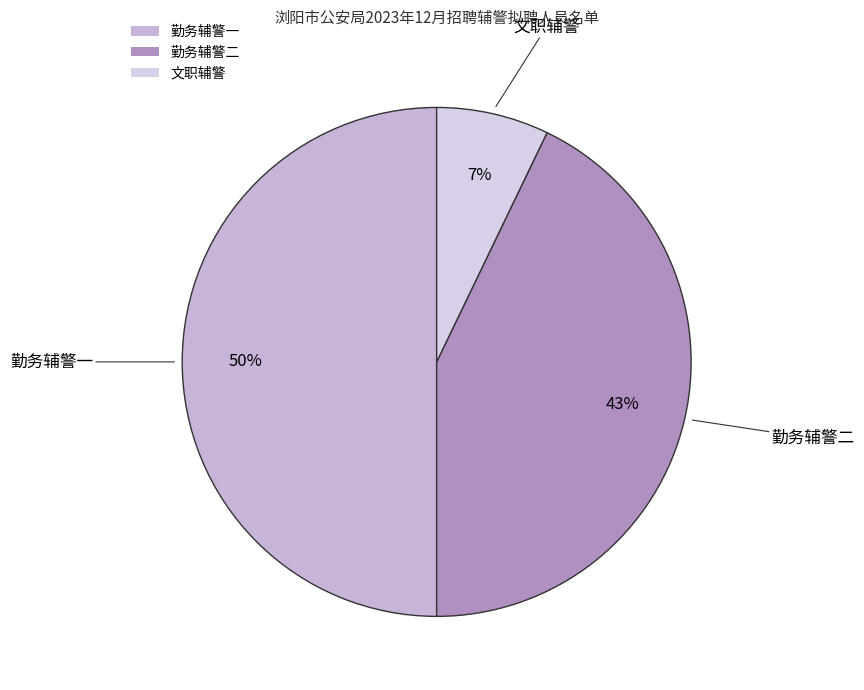

To the nearest percent, what portion does 文职辅警 represent?

7%